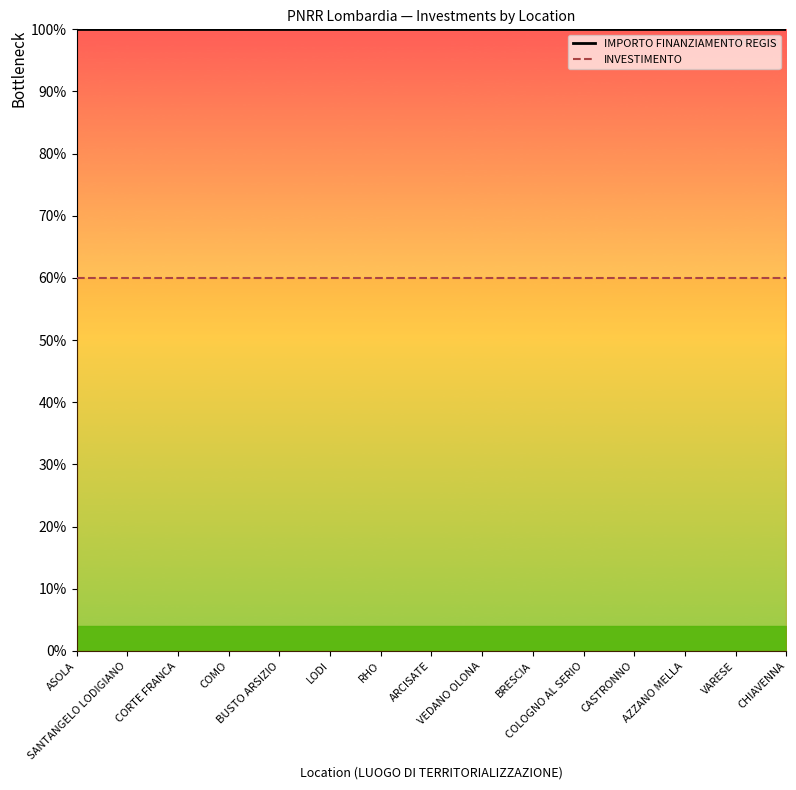

What is the average value of the INVESTIMENTO series?

60